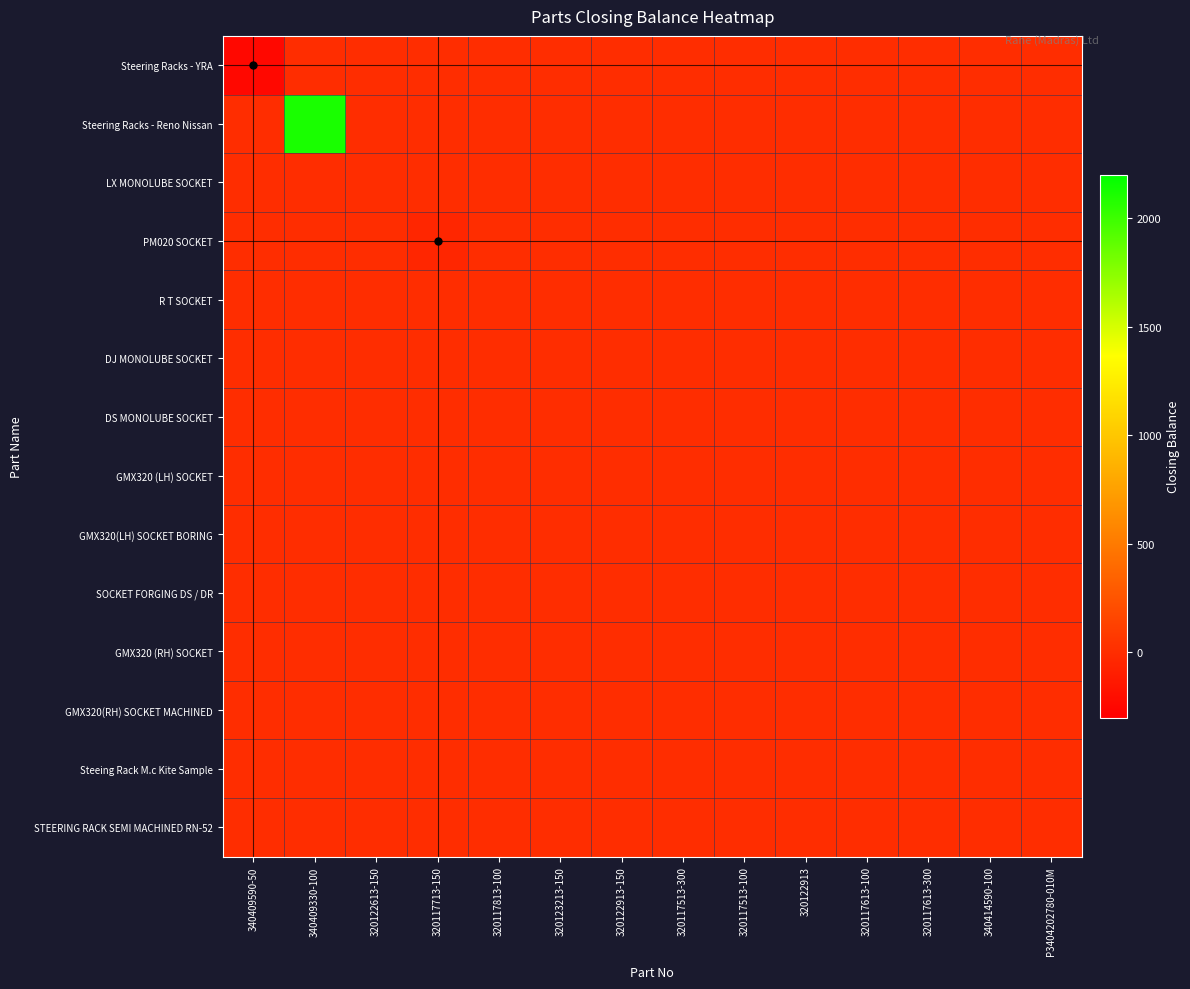

At how many categories does at least one series exceed 1039?

1